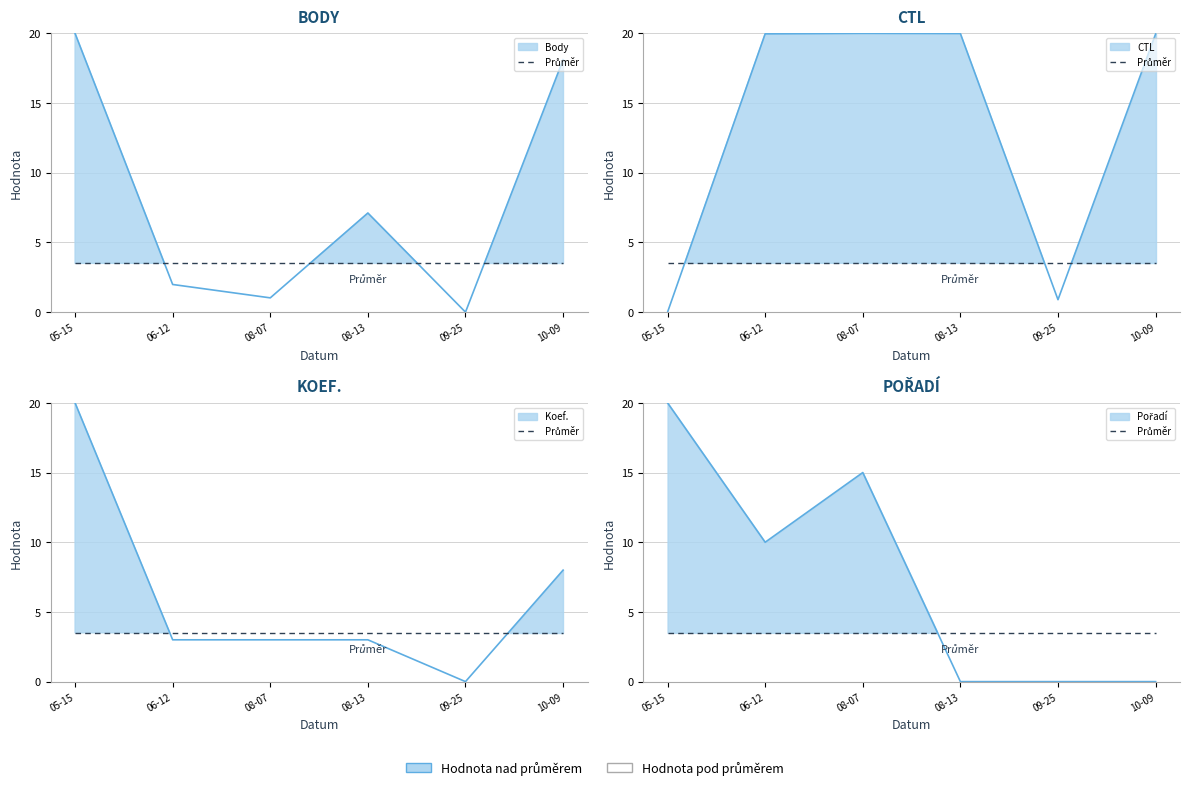

Count the number of data series in this chart.

4